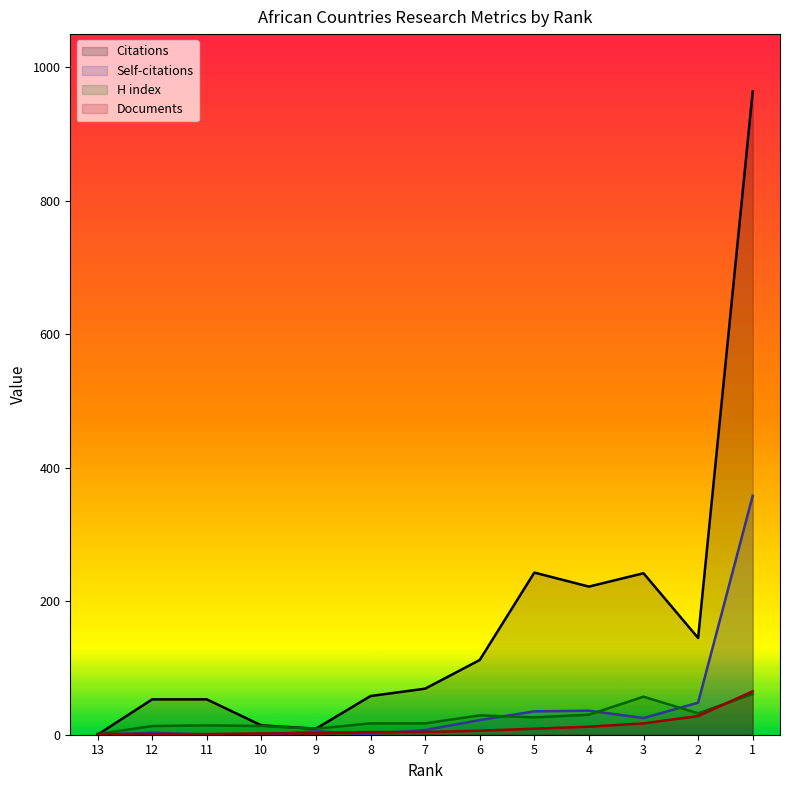

True or false: Self-citations and Documents cross at least once.

True